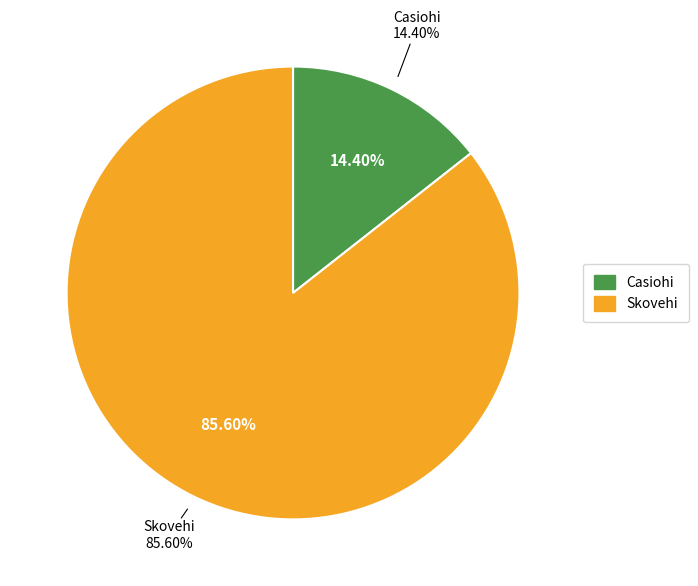

To the nearest percent, what percentage of the pie is Casiohi?

14%